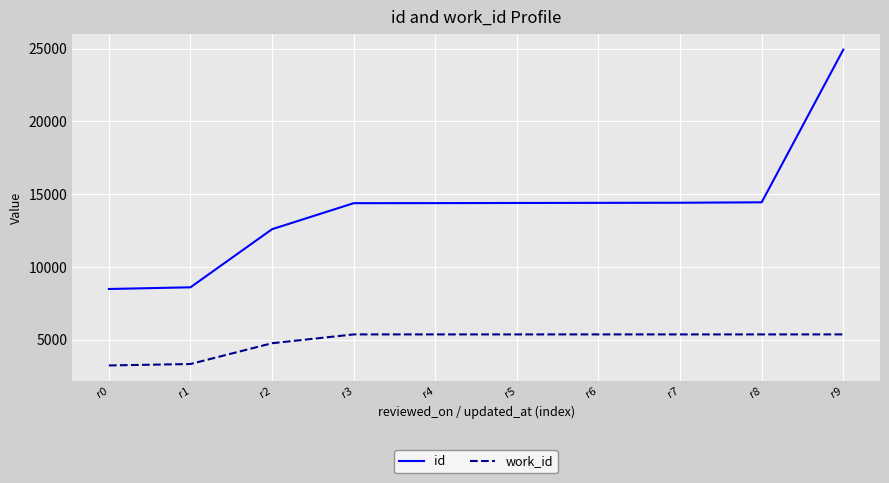

What is the greatest value displayed?

24928